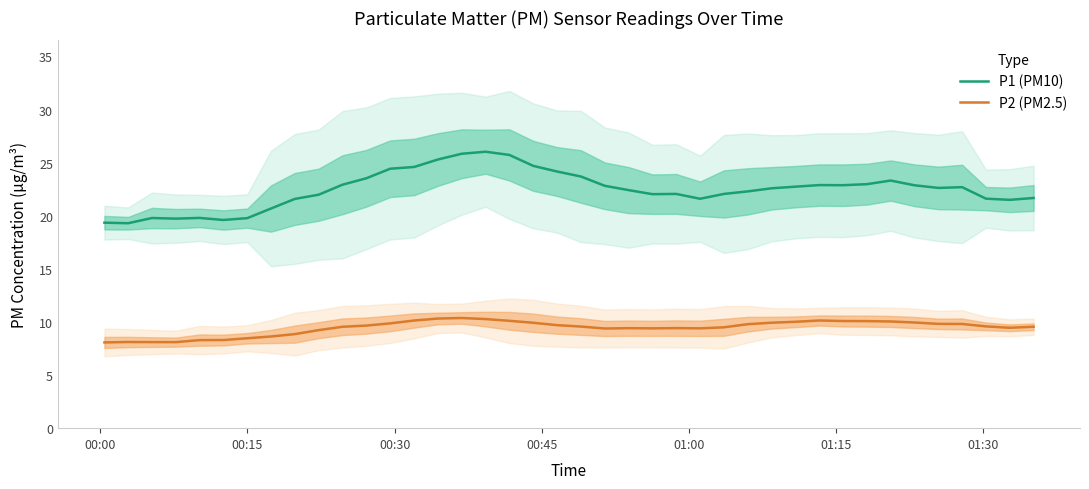

True or false: P1 (PM10) and P2 (PM2.5) intersect in this chart.

False